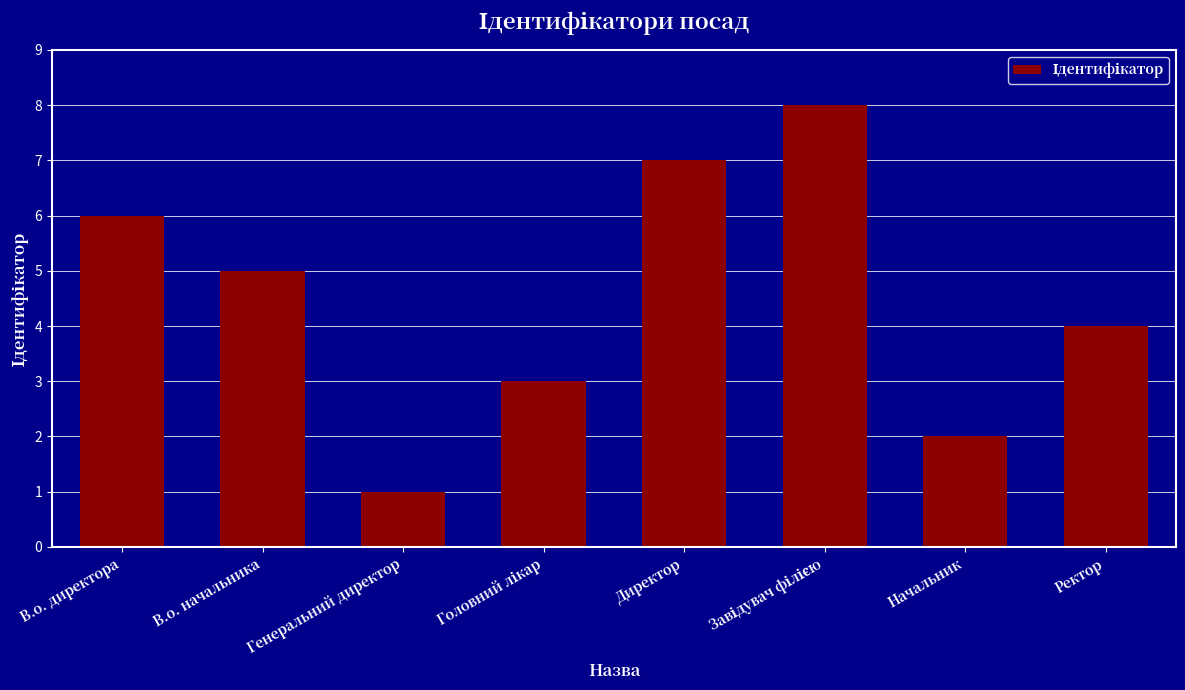

What is the label of the 6th bar from the right?

Генеральний директор